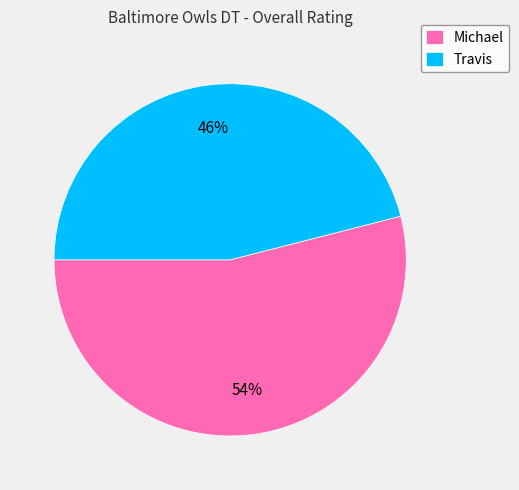

True or false: Michael accounts for 42% of the total.

False